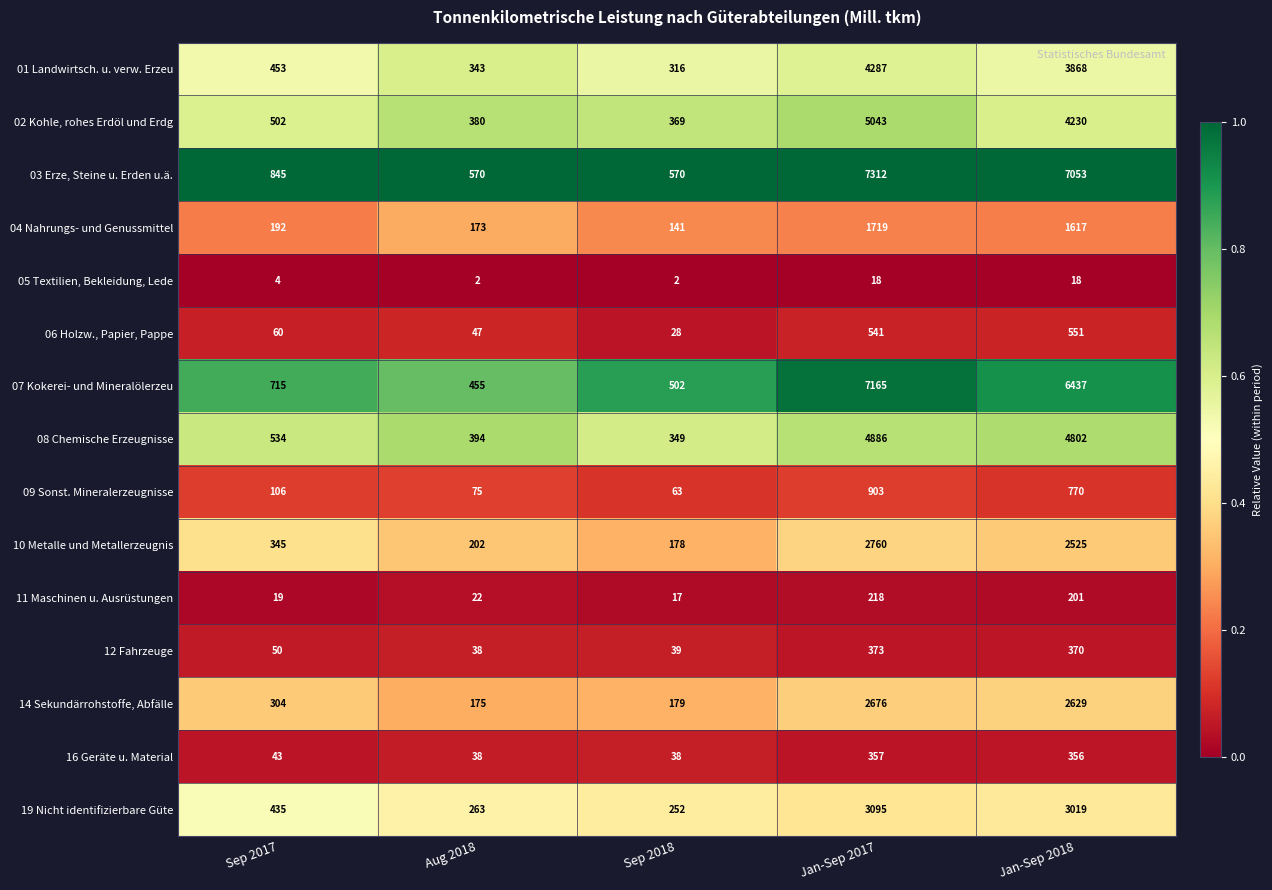

How many distinct data groups are displayed?

15